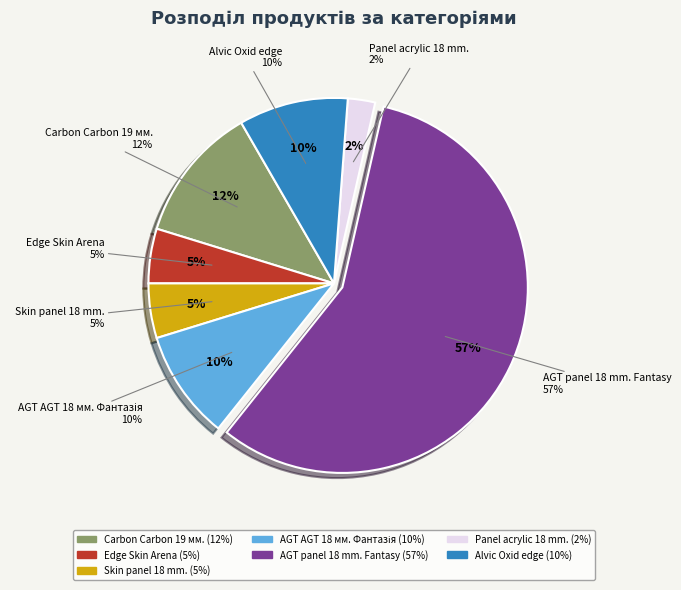

To the nearest percent, what percentage of the pie is Edge Skin Arena?

5%